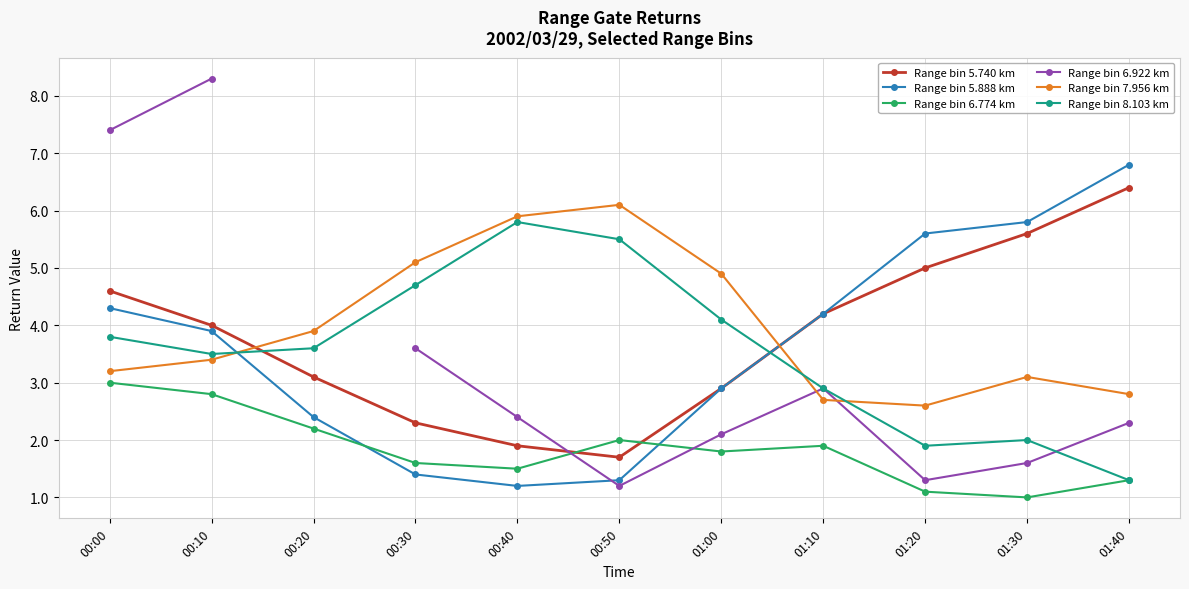

How many data points in Range bin 5.740 km are above 4?

5